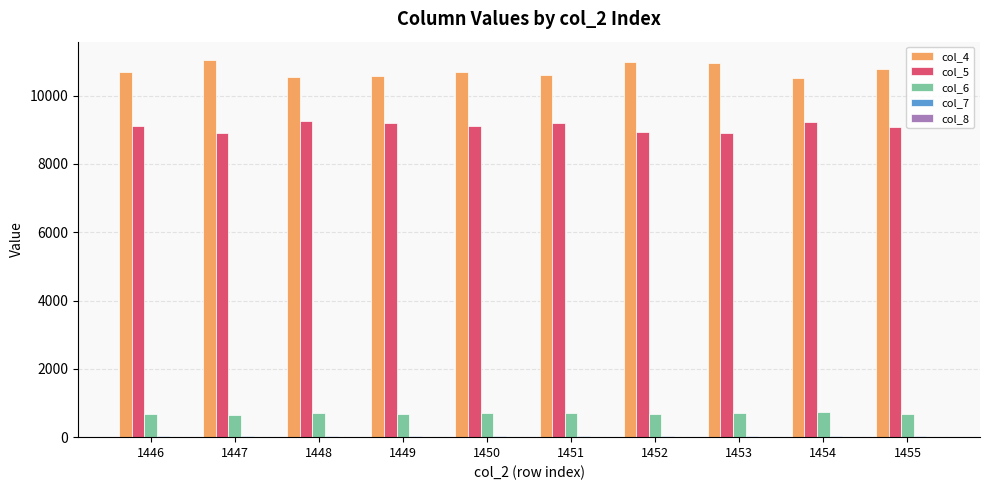

What is the greatest value displayed?

11027